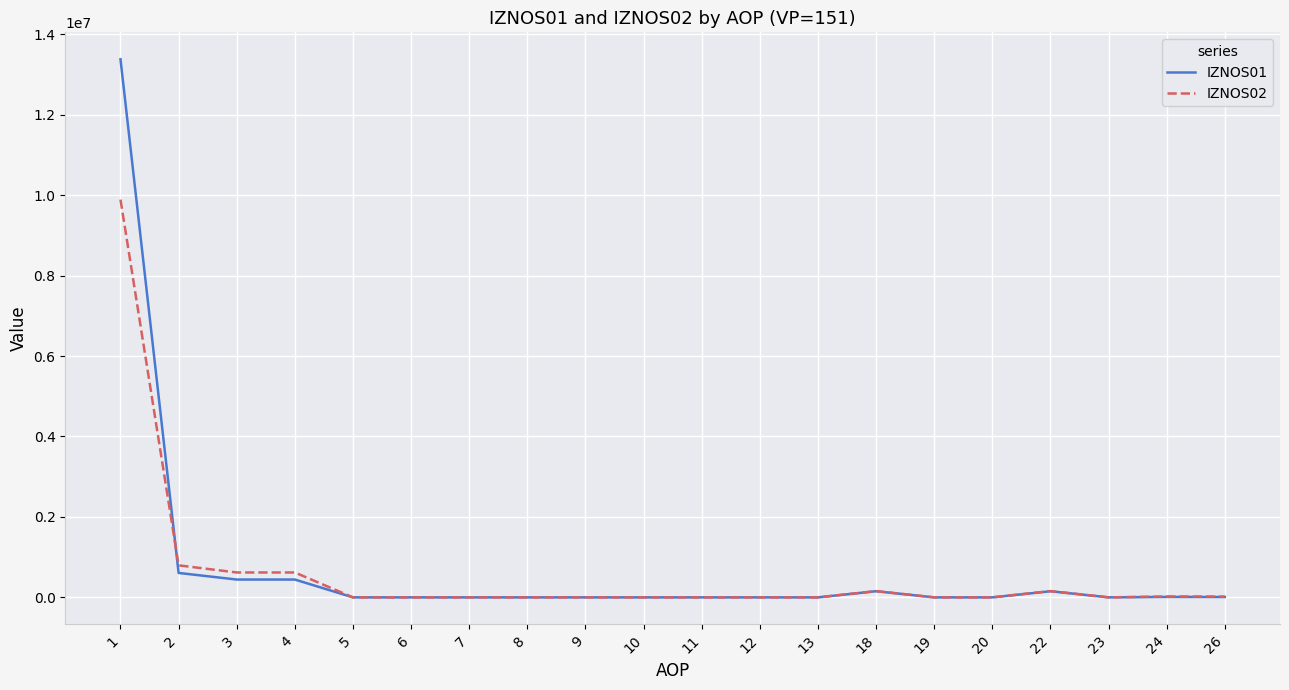

List the series in order of their peak value, lowest first.

IZNOS02, IZNOS01